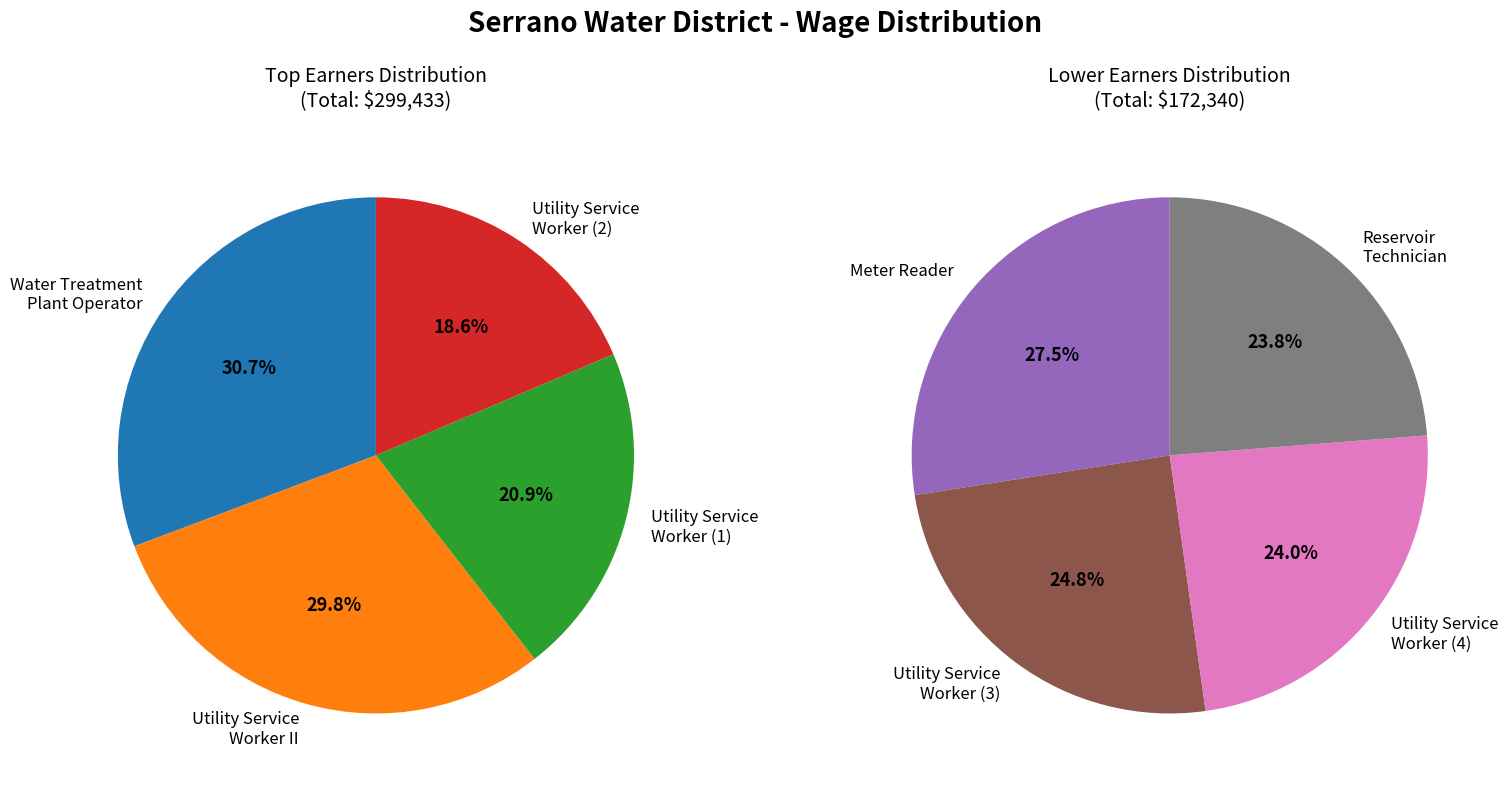

Do Utility Service Worker II and Utility Service Worker together represent more than half of the pie?

No